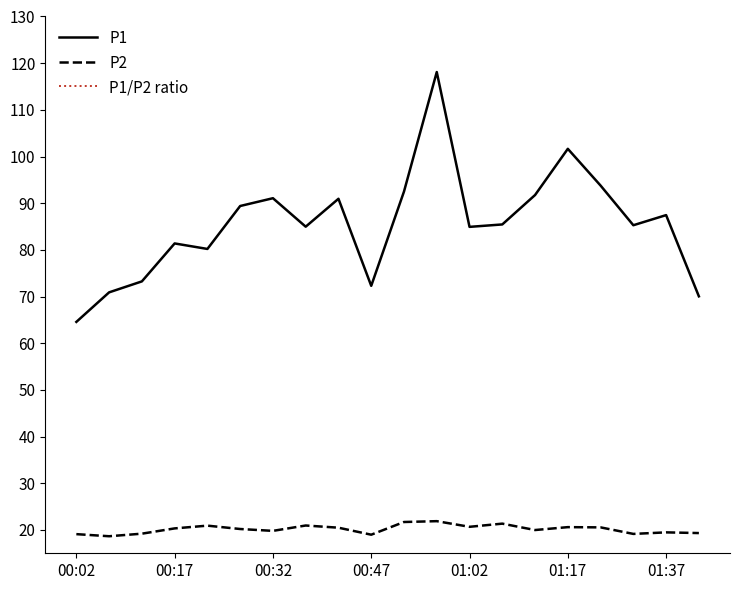

True or false: P1 and P2 intersect in this chart.

False